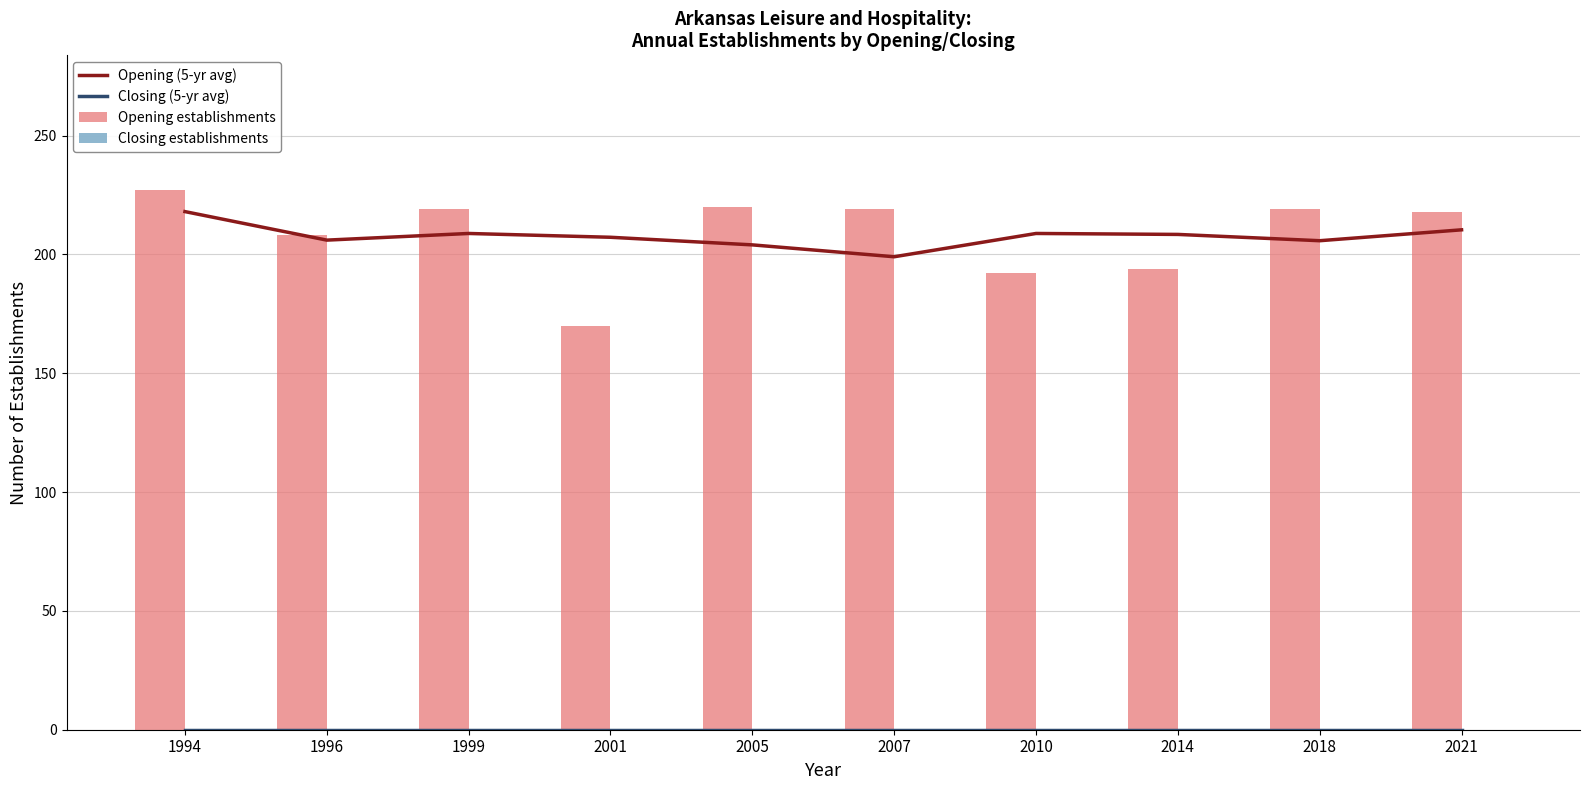

Reading left to right, what are all the values shown in this chart?

Opening (5-yr avg): 1994=218.0	1996=206.0	1999=208.8	2001=207.2	2005=204.0	2007=199.0	2010=208.8	2014=208.4	2018=205.8	2021=210.3
Closing (5-yr avg): 1994=0.0	1996=0.0	1999=0.0	2001=0.0	2005=0.0	2007=0.0	2010=0.0	2014=0.0	2018=0.0	2021=0.0
Opening establishments: 1994=227.0	1996=208.0	1999=219.0	2001=170.0	2005=220.0	2007=219.0	2010=192.0	2014=194.0	2018=219.0	2021=218.0
Closing establishments: 1994=0.0	1996=0.0	1999=0.0	2001=0.0	2005=0.0	2007=0.0	2010=0.0	2014=0.0	2018=0.0	2021=0.0